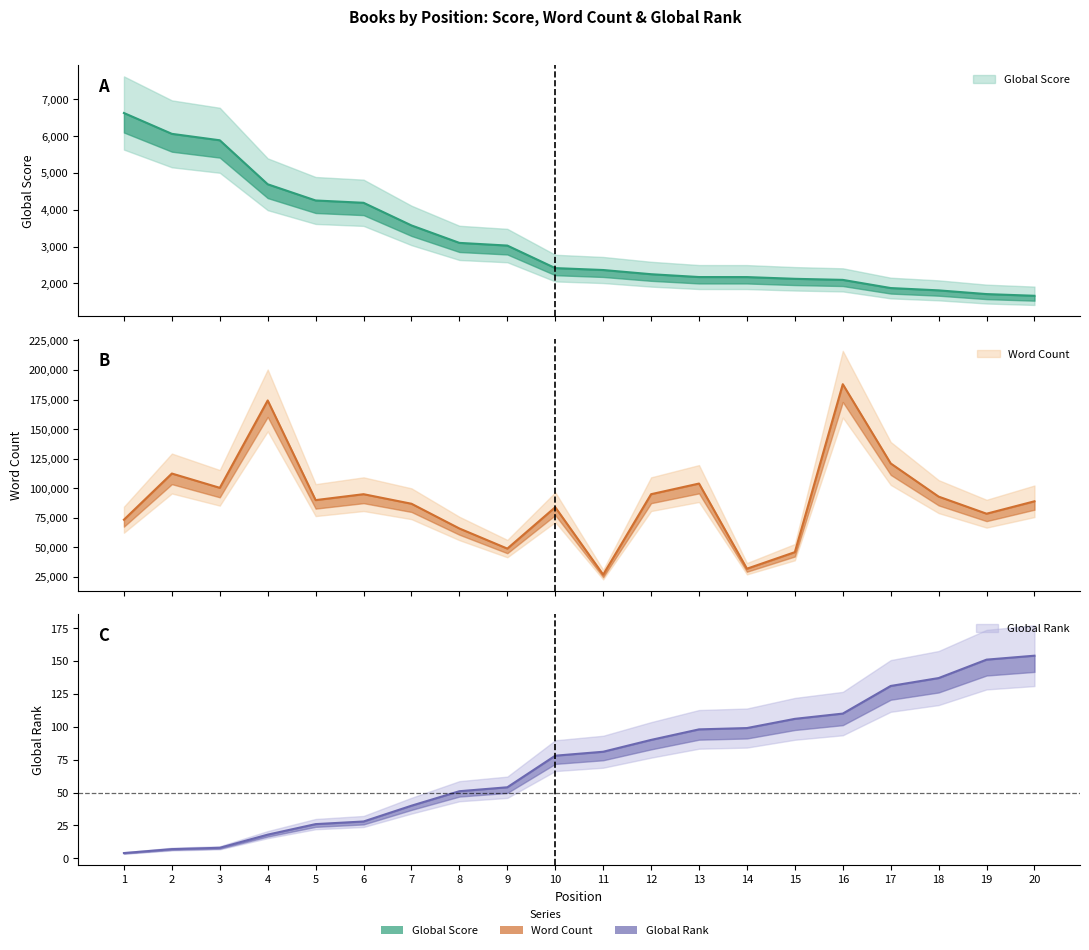

Rank the series at 19 from lowest to highest value.

Global Rank, Global Score, Word Count